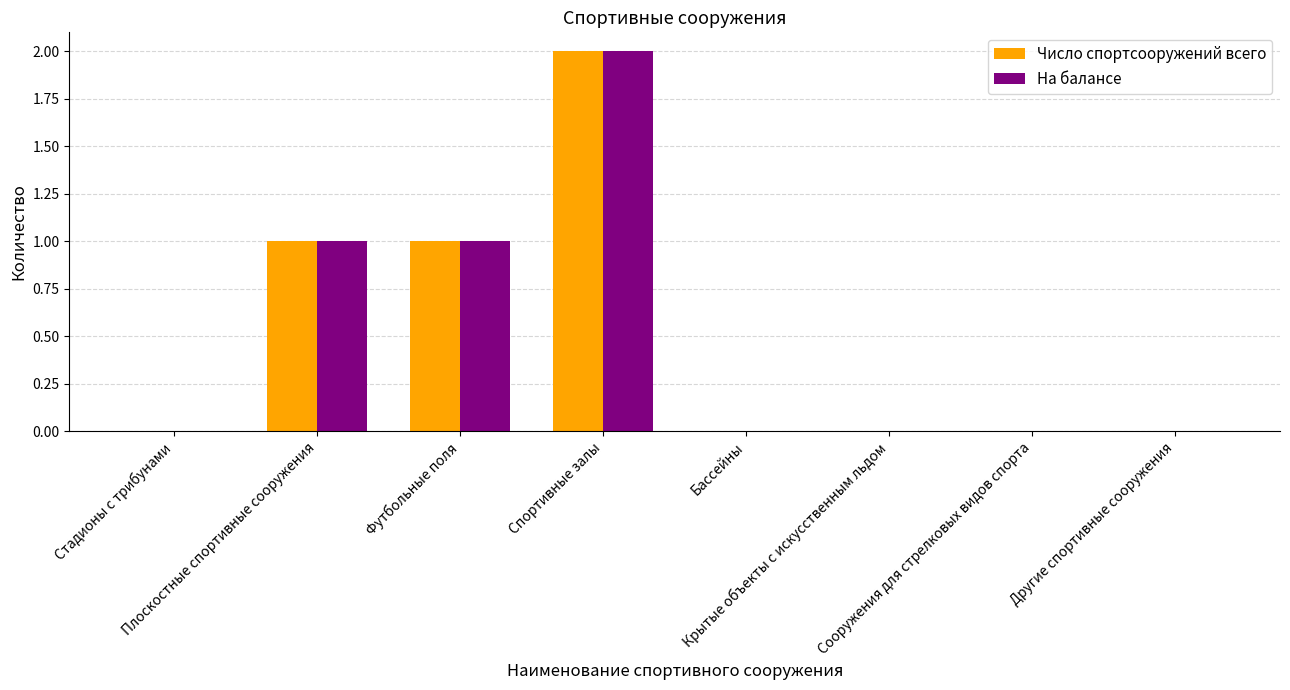

Reading left to right, list all the values displayed in this chart.

Число спортсооружений всего: 0	1	1	2	0	0	0	0
На балансе: 0	1	1	2	0	0	0	0